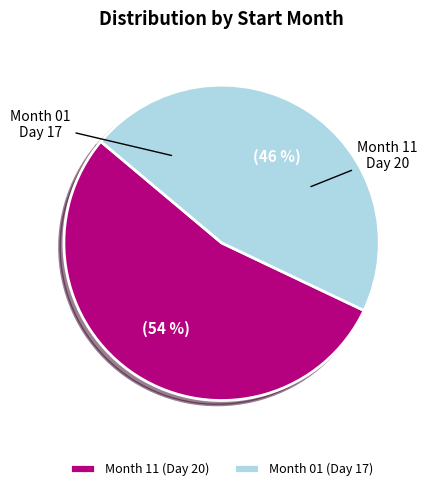

Which has a higher value, Month 11 (Day 20) or Month 01 (Day 17)?

Month 11 (Day 20)